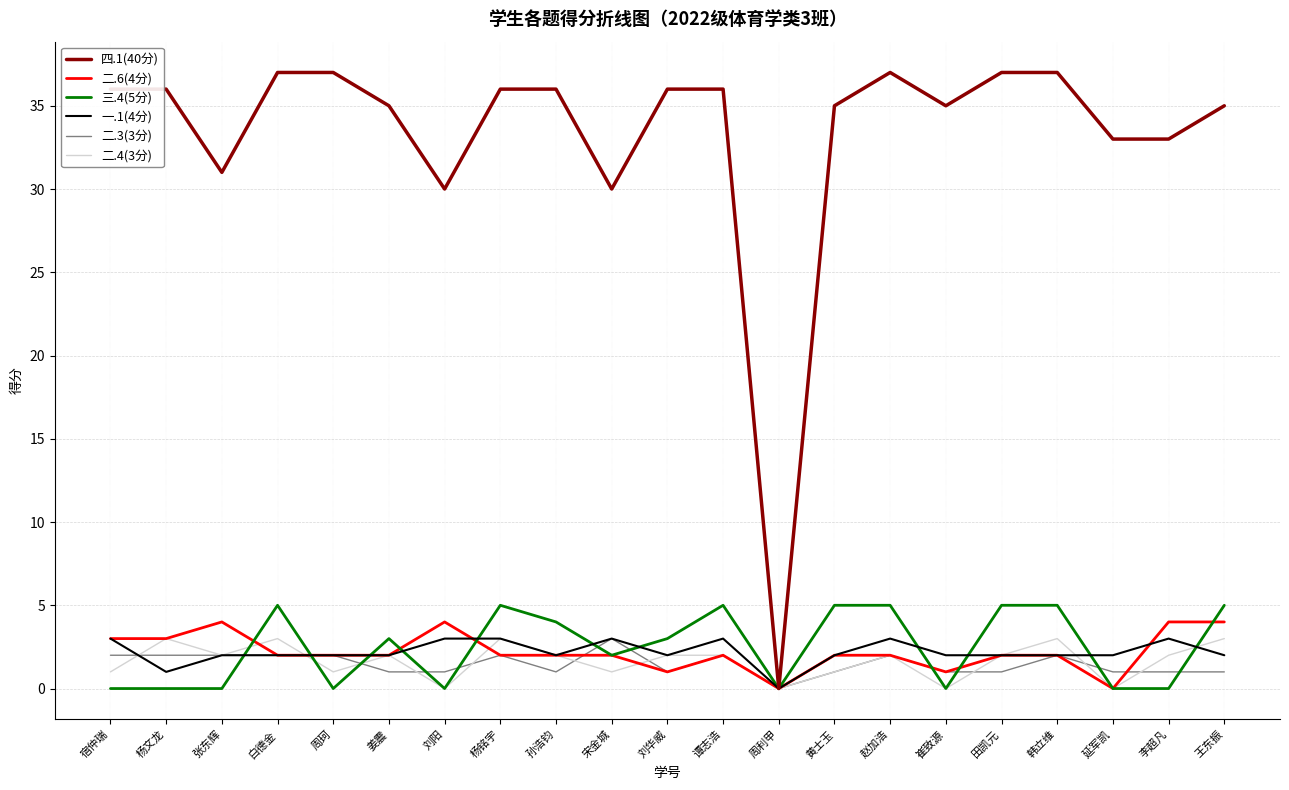

Which series has the widest spread of values?

四.1(40分)